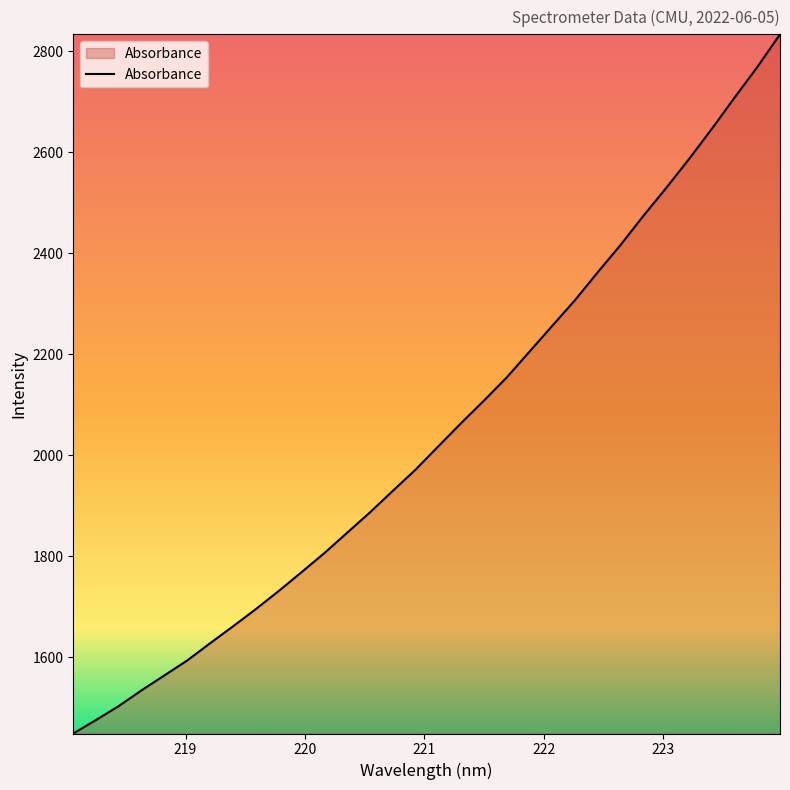

What is the minimum value shown in the chart?

1448.7